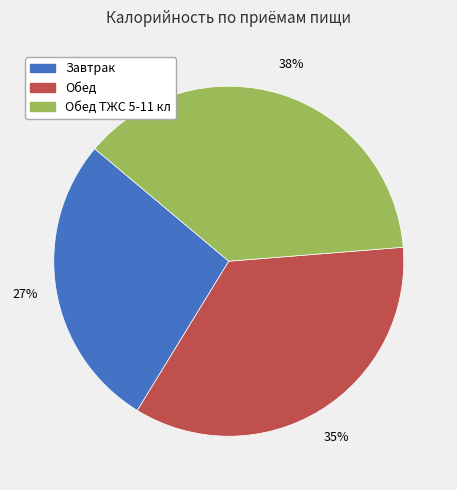

Is there a majority slice in this chart?

No